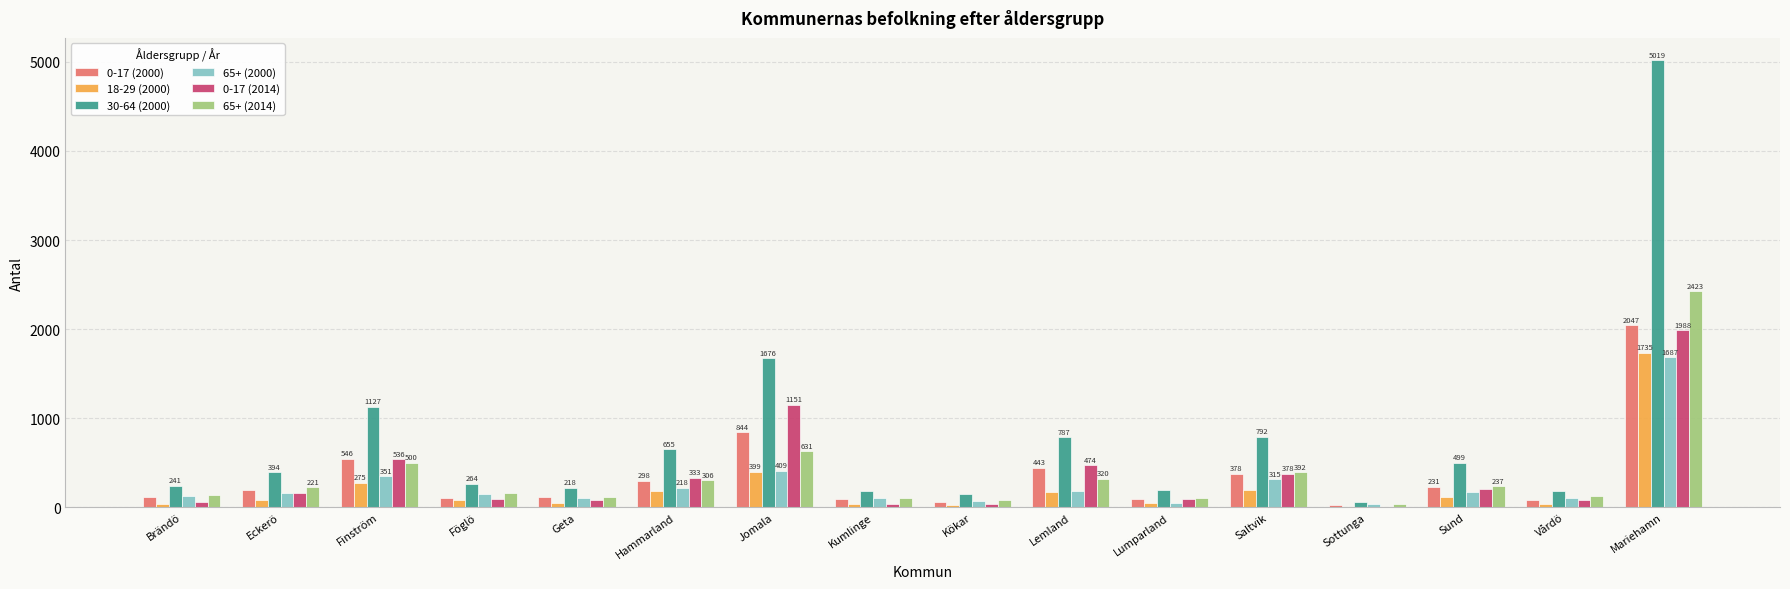

What is the maximum value shown in the chart?

5019